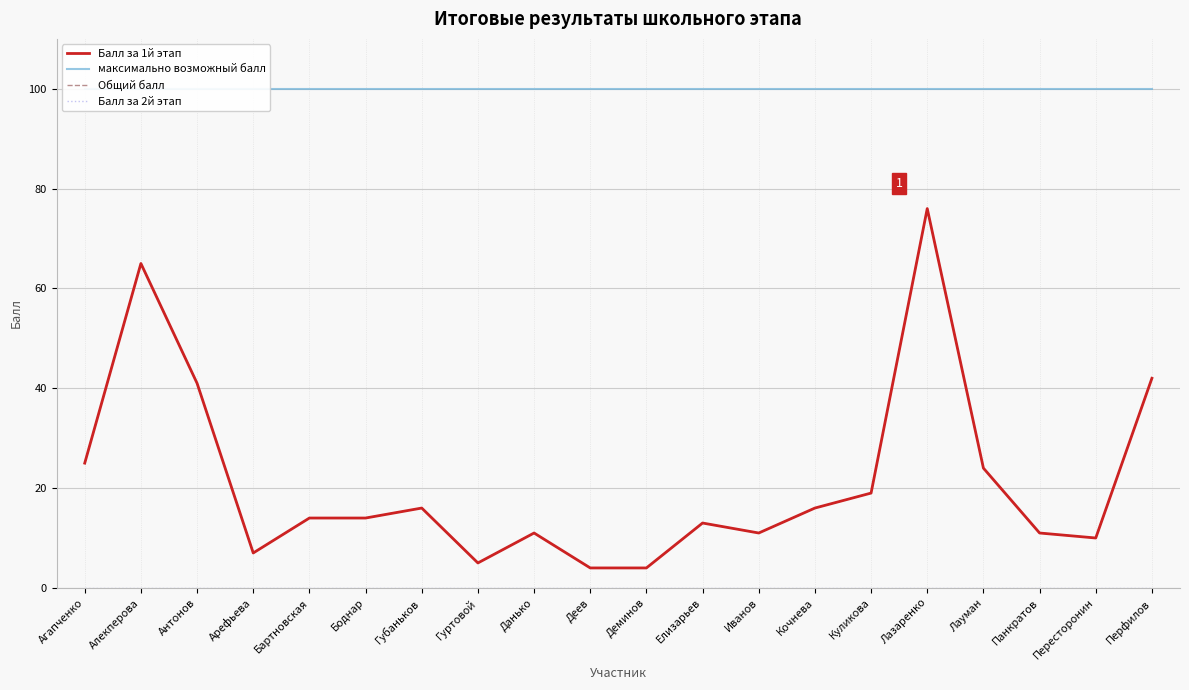

Which label corresponds to the smallest value in the chart?

Агапченко